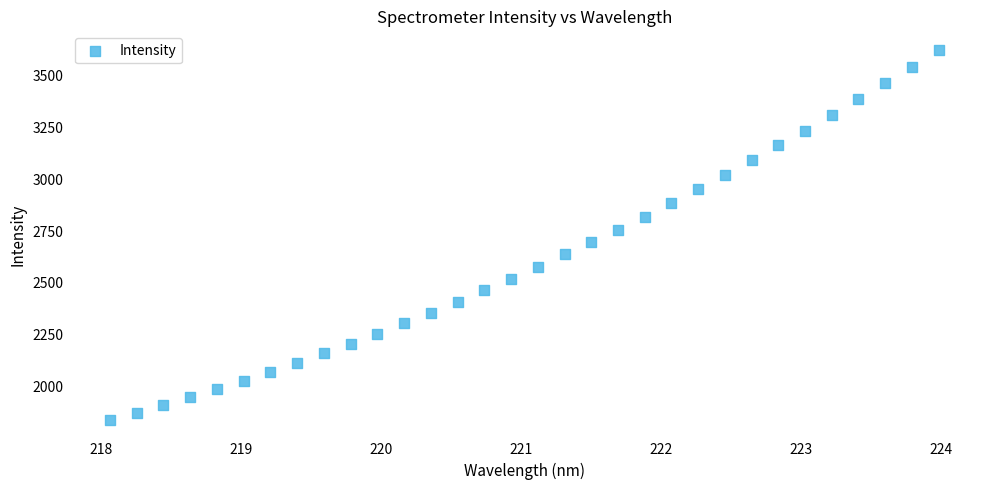

What is the range of Y values (max minus min)?

1784.0